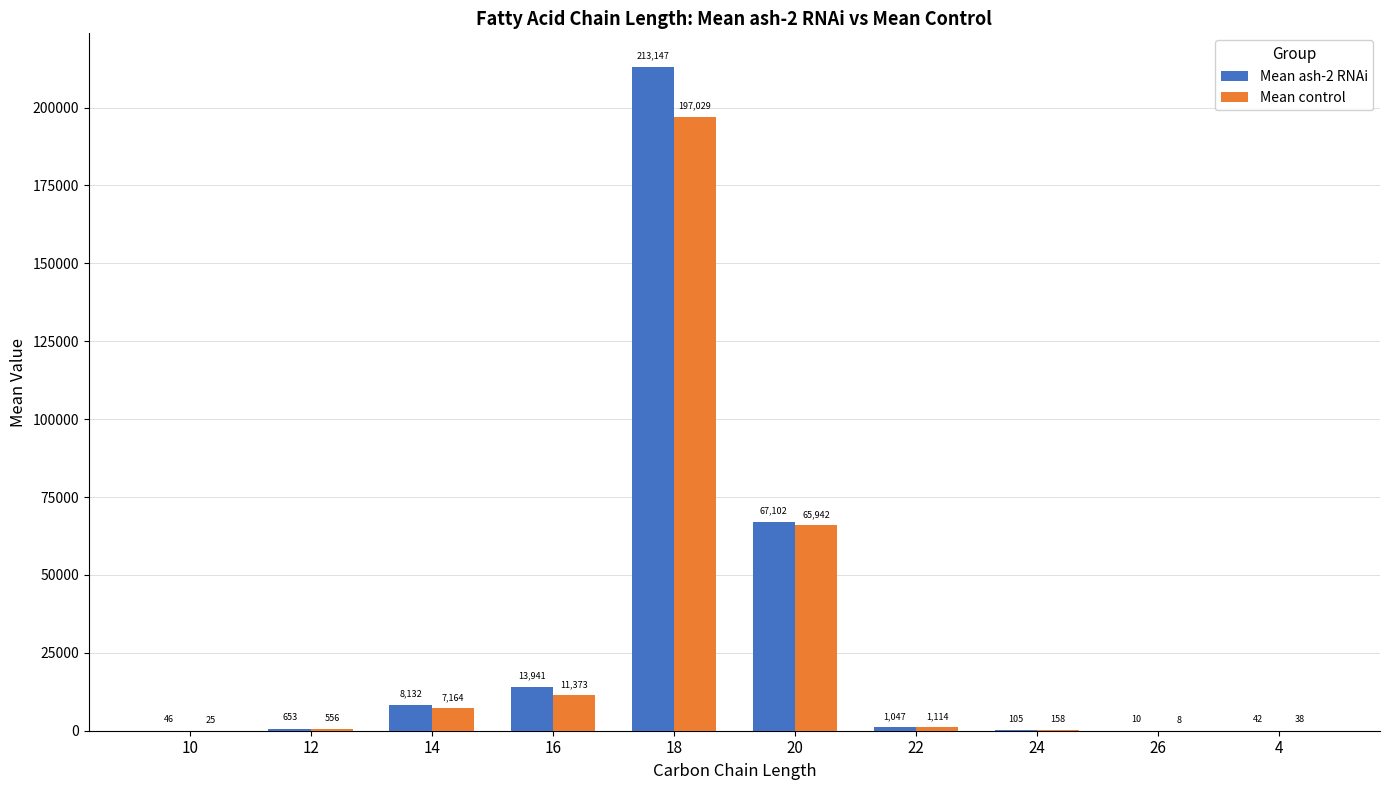

Read the Mean control value at 14.

7163.7